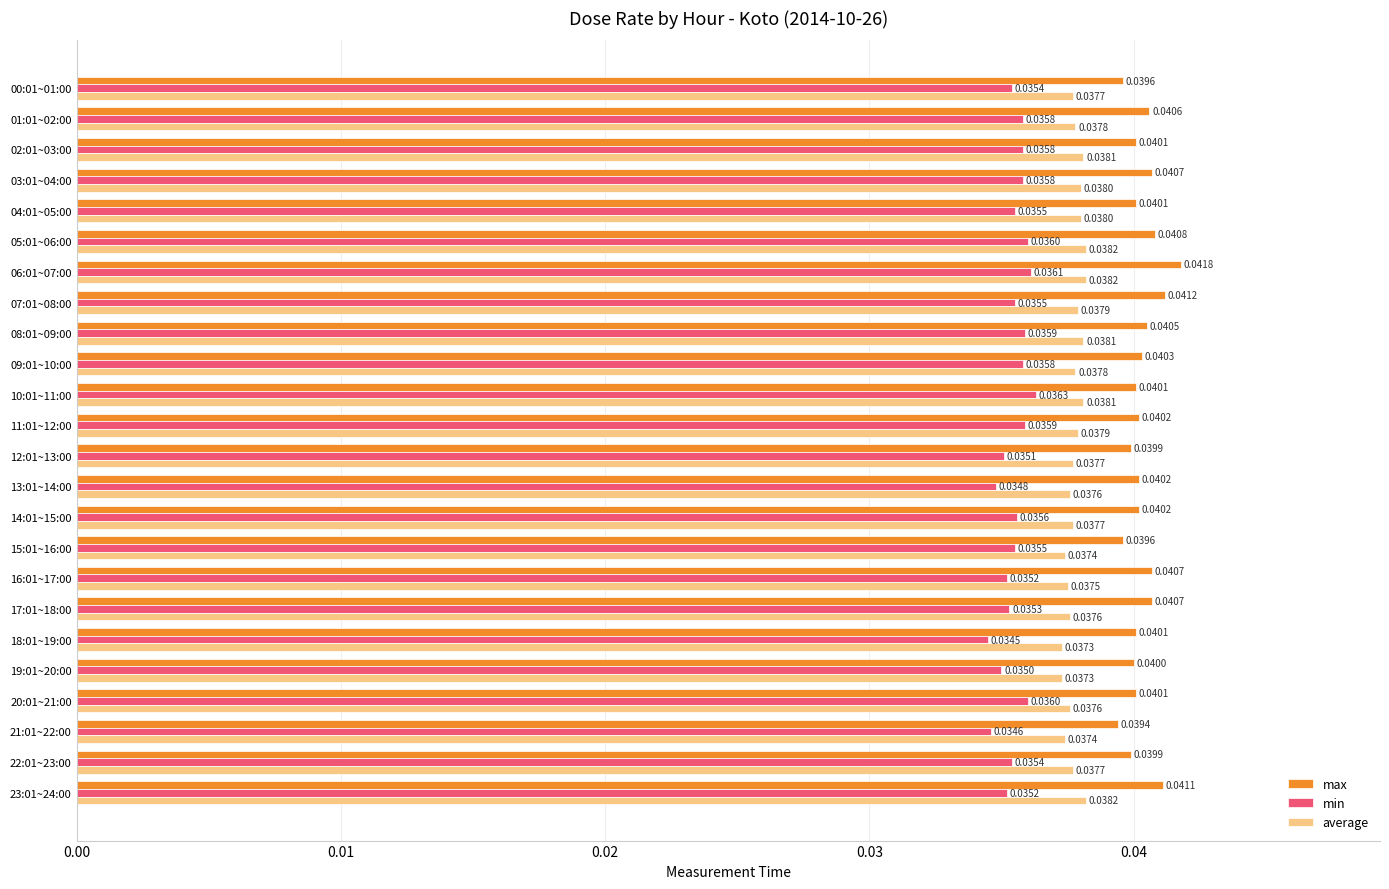

At how many categories does at least one series exceed 0?

24